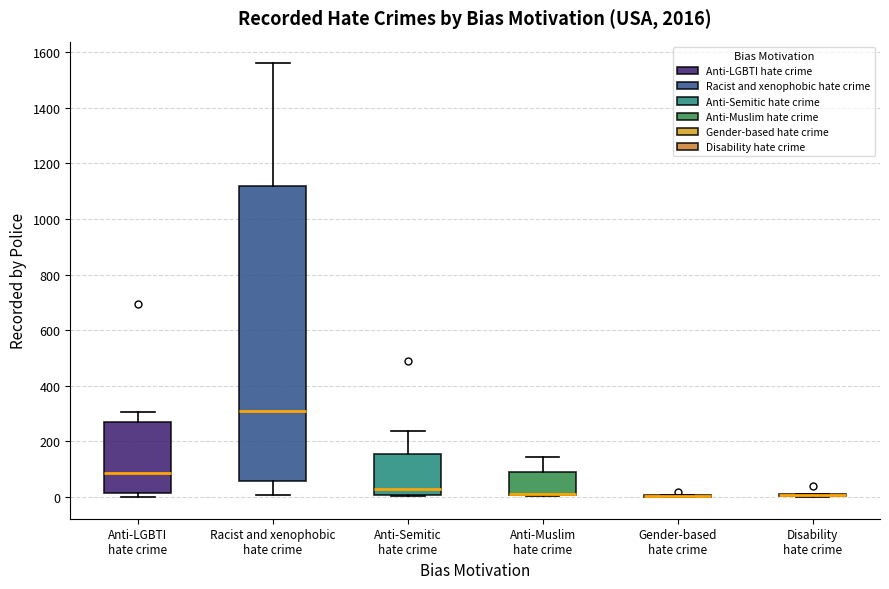

Which box is the tallest, from its lower edge to its upper edge?

Racist and xenophobic hate crime